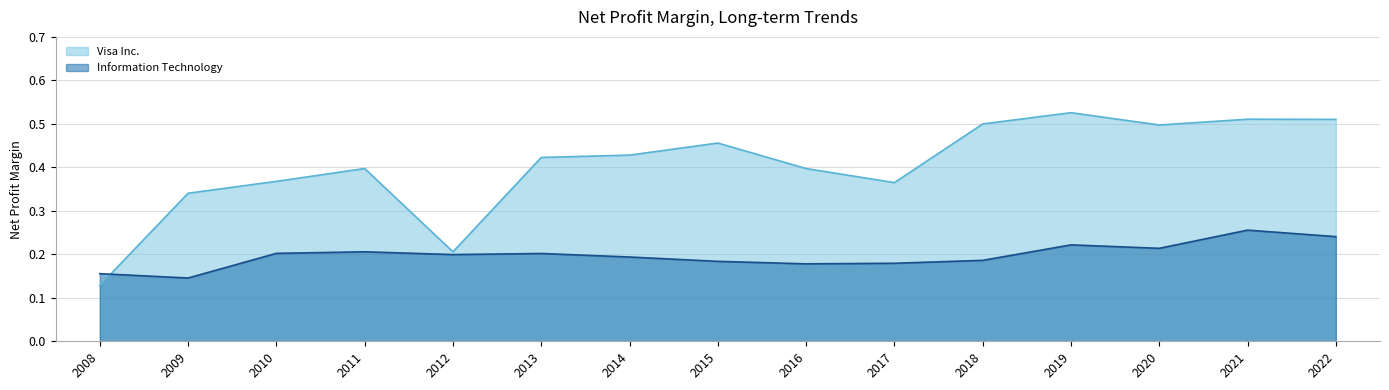

Reading right to left, list all the values displayed in this chart.

Visa Inc.: 0.5	0.5	0.5	0.5	0.5	0.4	0.4	0.5	0.4	0.4	0.2	0.4	0.4	0.3	0.1
Information Technology: 0.2	0.3	0.2	0.2	0.2	0.2	0.2	0.2	0.2	0.2	0.2	0.2	0.2	0.1	0.2